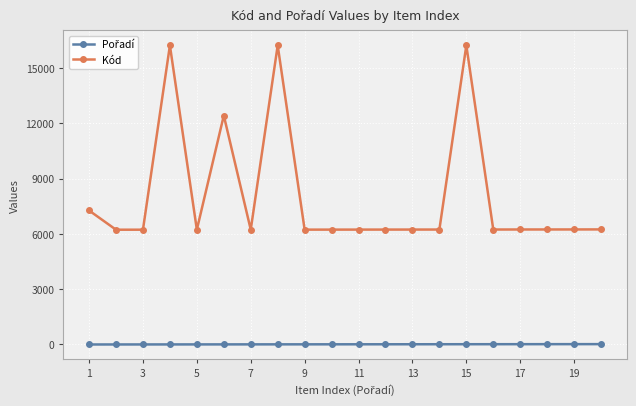

At how many categories does at least one series exceed 3354?

20